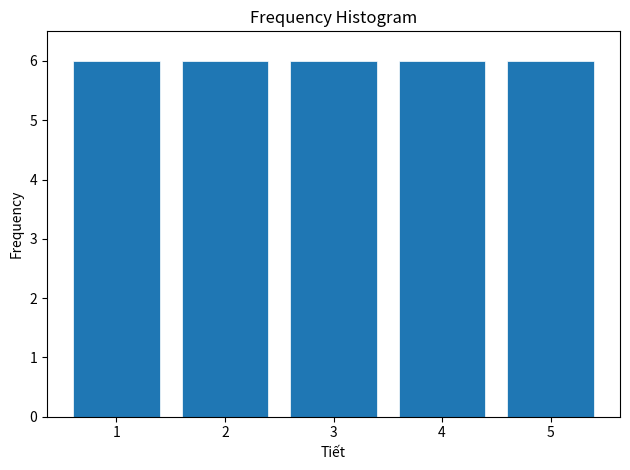

Reading left to right, list every bar in this chart as the range it spans on the x-axis followed by its height. The values are not printed on the chart, so give them approximately, as read against the axis.

0.5 to 1.5: 6
1.5 to 2.5: 6
2.5 to 3.5: 6
3.5 to 4.5: 6
4.5 to 5.5: 6